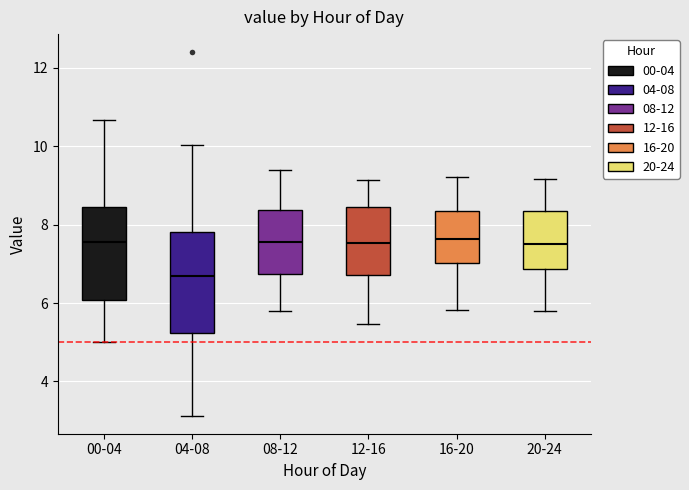

Reading left to right, transcribe this box plot: for each box, give where its median line is, the range the box spans, and where its two whiskers end, as read against the y-axis. The values are not printed on the chart, so give them approximately, as read against the axis.

00-04: median 7.6, box 6.0 to 8.4, whiskers 5.0 to 10.6
04-08: median 6.8, box 5.2 to 7.8, whiskers 3.2 to 10.0
08-12: median 7.6, box 6.8 to 8.4, whiskers 5.8 to 9.4
12-16: median 7.6, box 6.8 to 8.4, whiskers 5.4 to 9.2
16-20: median 7.6, box 7.0 to 8.4, whiskers 5.8 to 9.2
20-24: median 7.6, box 6.8 to 8.4, whiskers 5.8 to 9.2